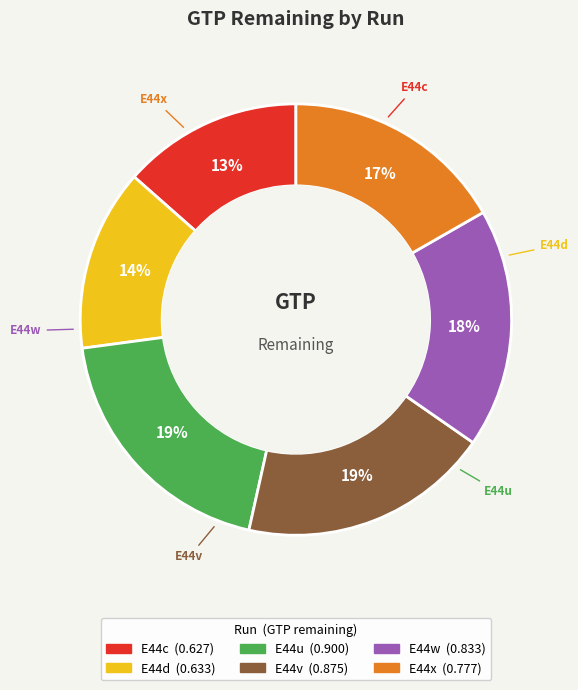

Which has a higher value, E44c or E44v?

E44v